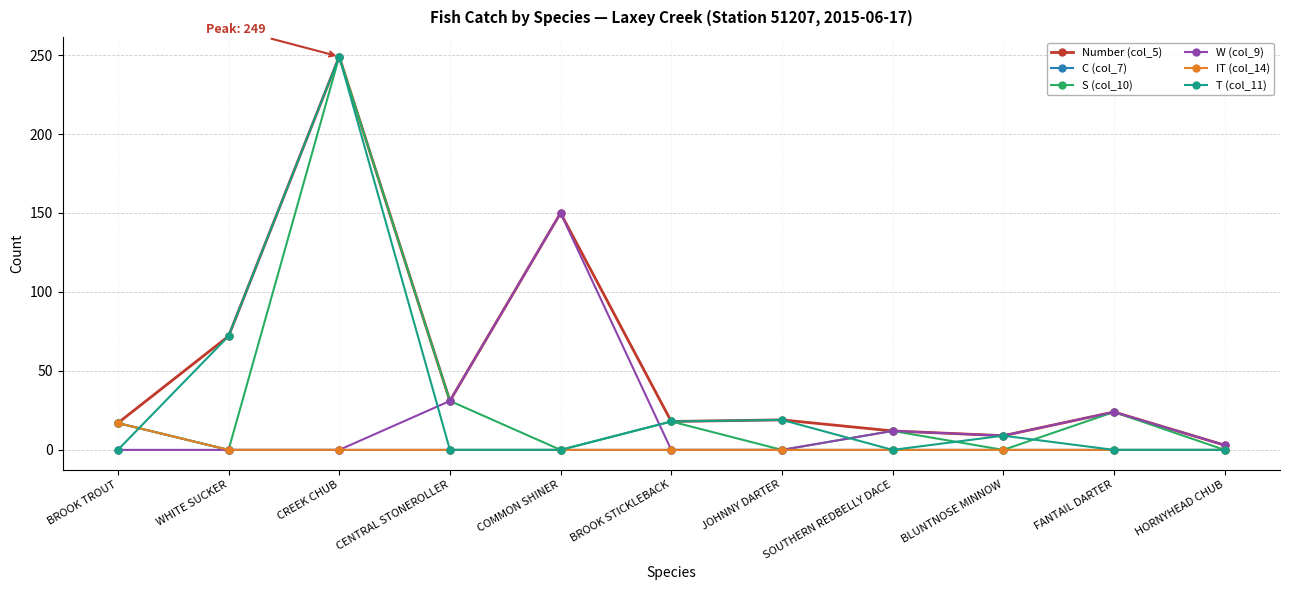

Which label corresponds to the smallest value in the chart?

WHITE SUCKER